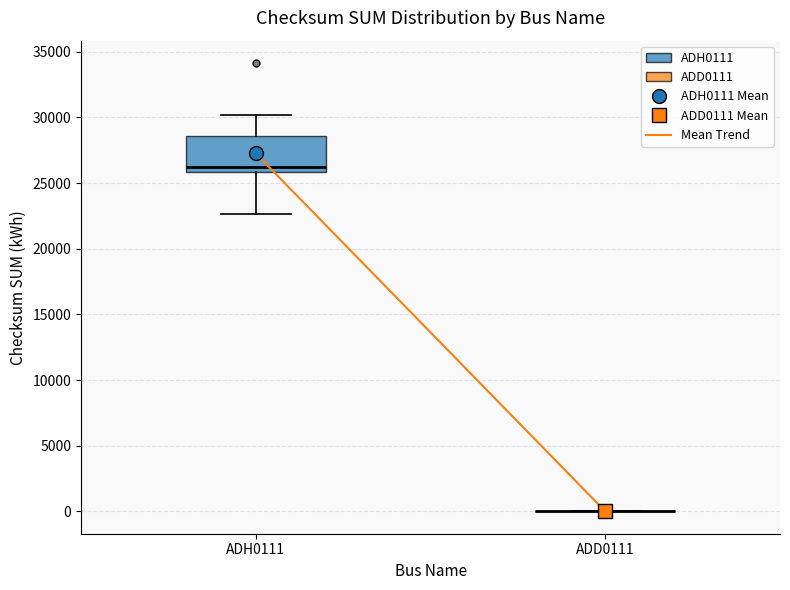

Reading left to right, transcribe this box plot: for each box, give where its median line is, the range the box spans, and where its two whiskers end, as read against the y-axis. The values are not printed on the chart, so give them approximately, as read against the axis.

ADH0111: median 26000 (just above the box's lower edge), box 26000 to 28500, whiskers 22500 to 30000
ADD0111: box collapsed to a line at 0, whiskers 0 to 0